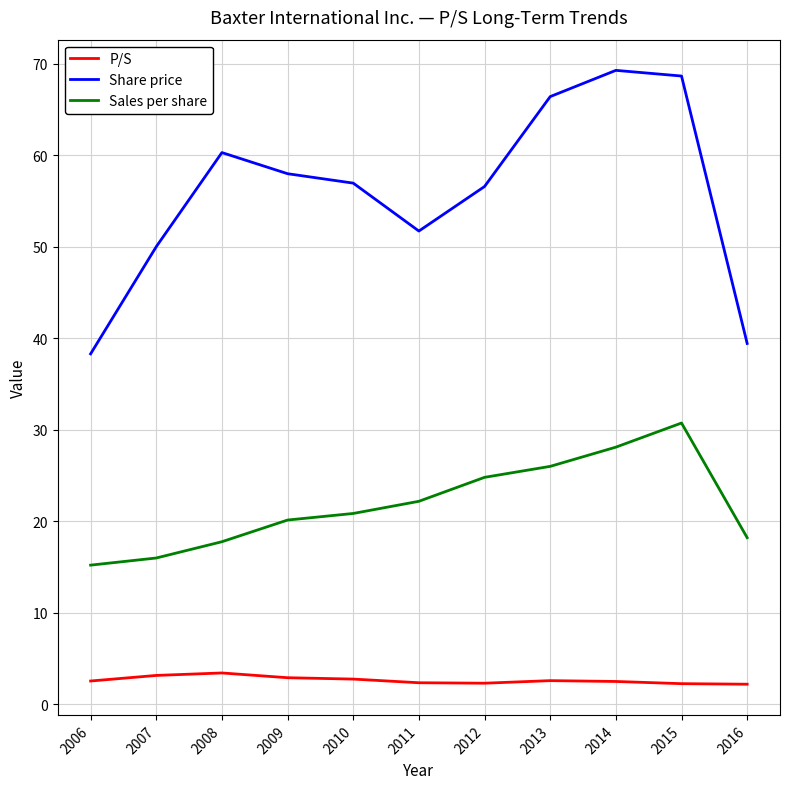

What is the average value of the P/S series?

2.6